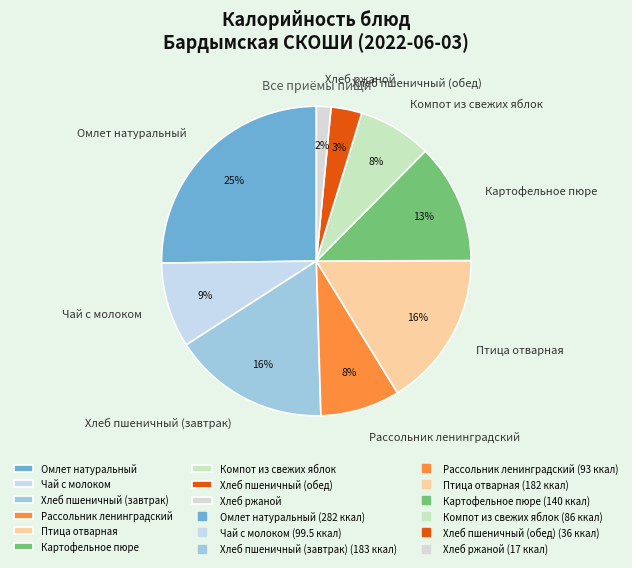

The Картофельное пюре slice represents 18% of the pie. True or false?

False